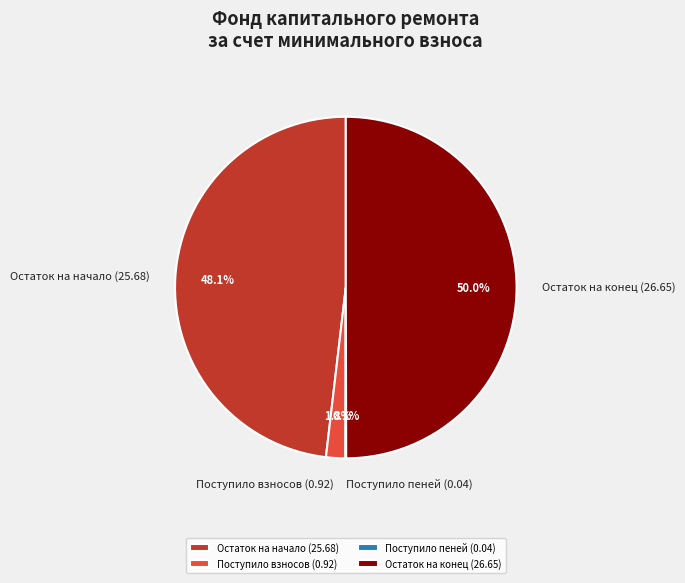

What percentage is NOT represented by Поступило взносов (0.92)?

98.2%